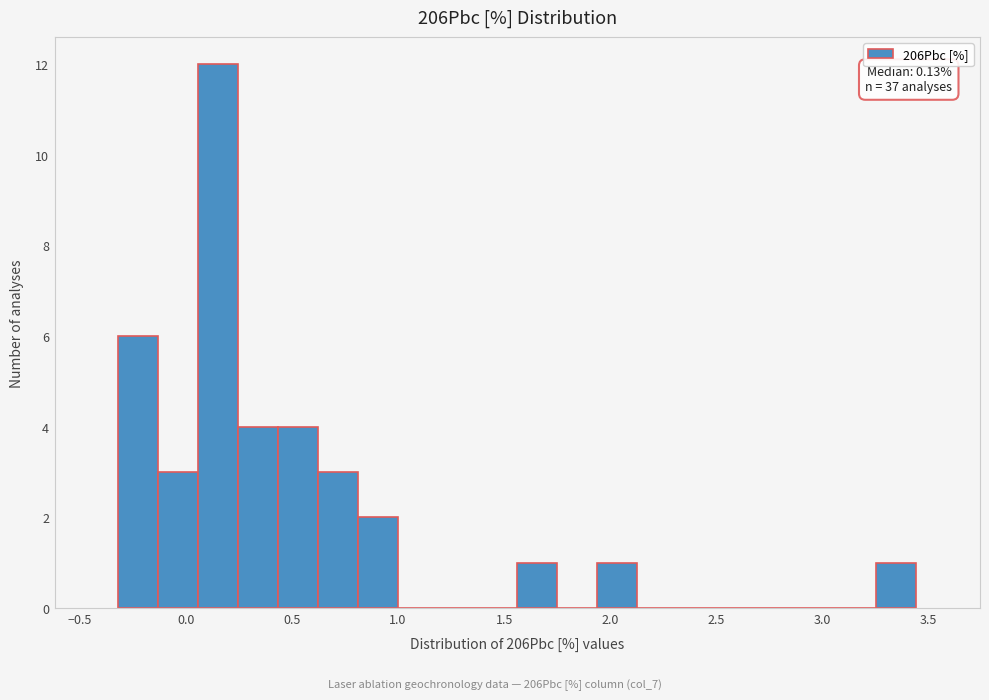

Around what value on the x-axis is the tallest bar? Give the approximate position of its centre, as read against the axis.

0.15